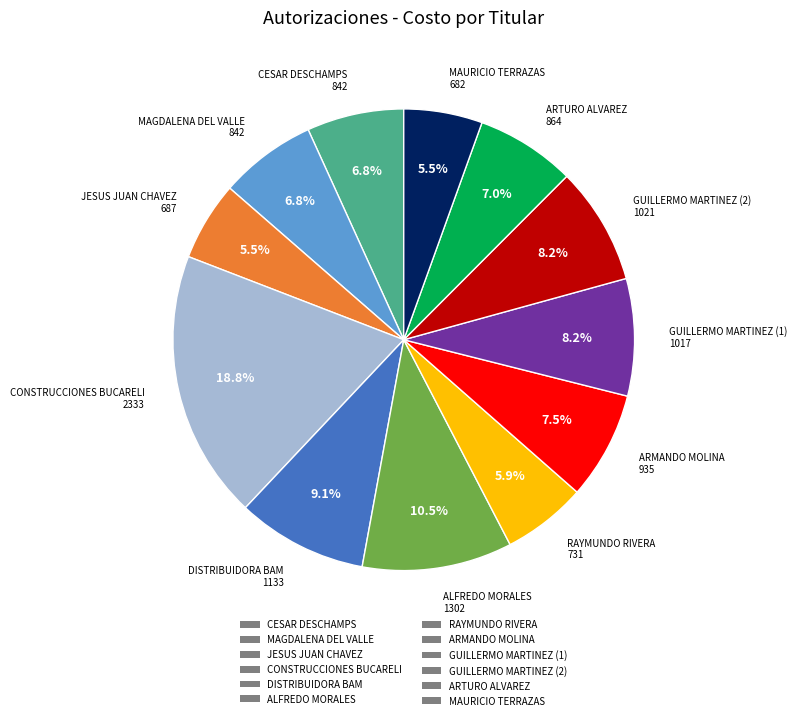

Is it true that GUILLERMO MARTINEZ (1) is 20% of the pie?

False